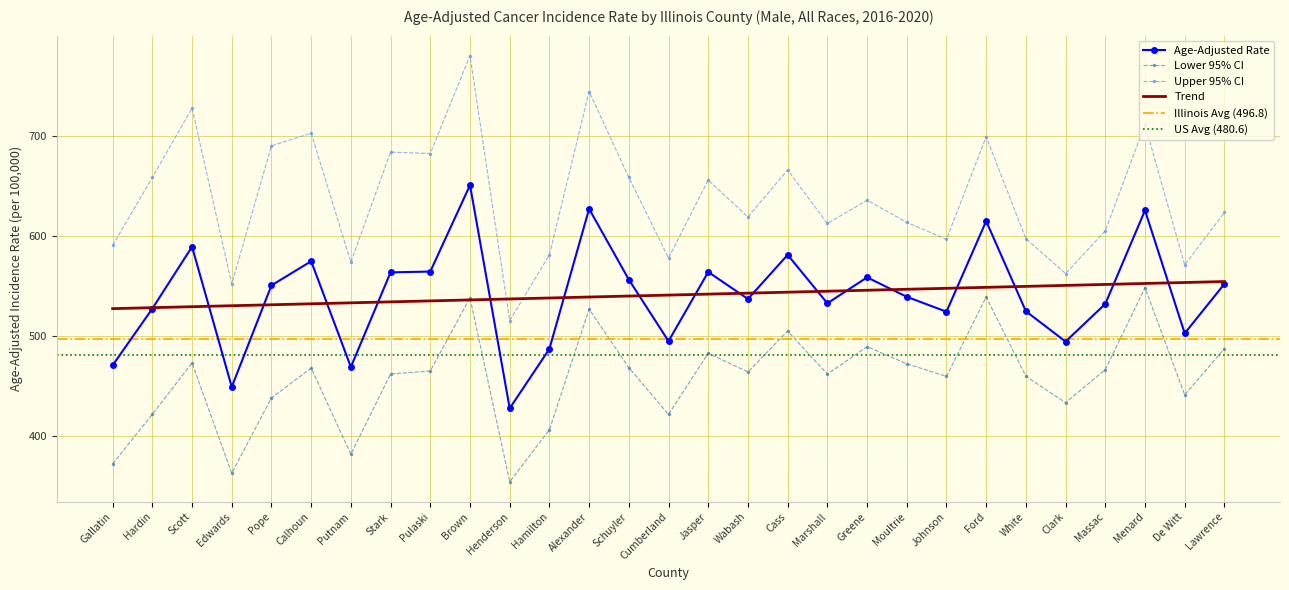

At Moultrie, list the series in order from smallest to largest.

Lower 95% CI, Age-Adjusted Rate, Upper 95% CI